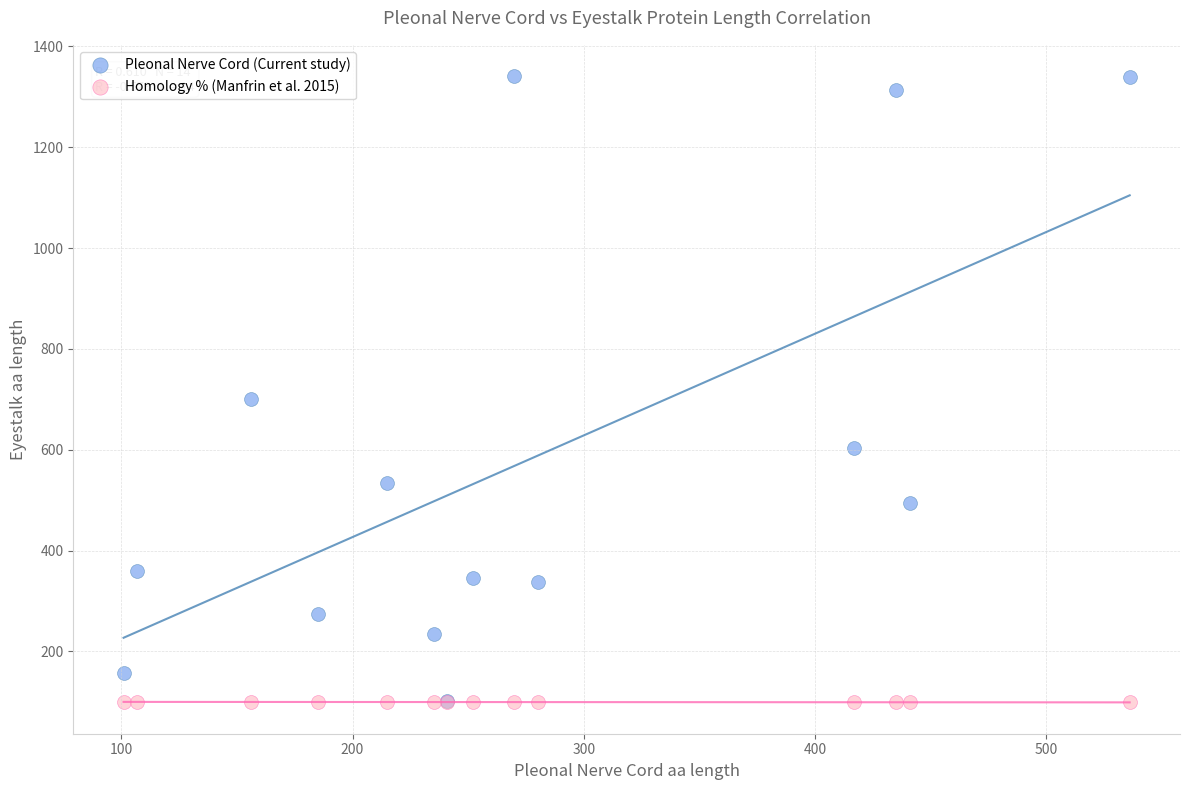

In the Pleonal Nerve Cord (Current study) series, what Y value is closest to 721?

700